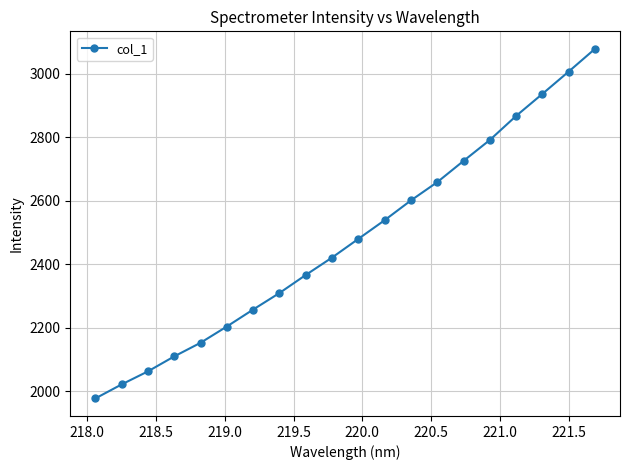

What is the smallest value displayed?

1977.0